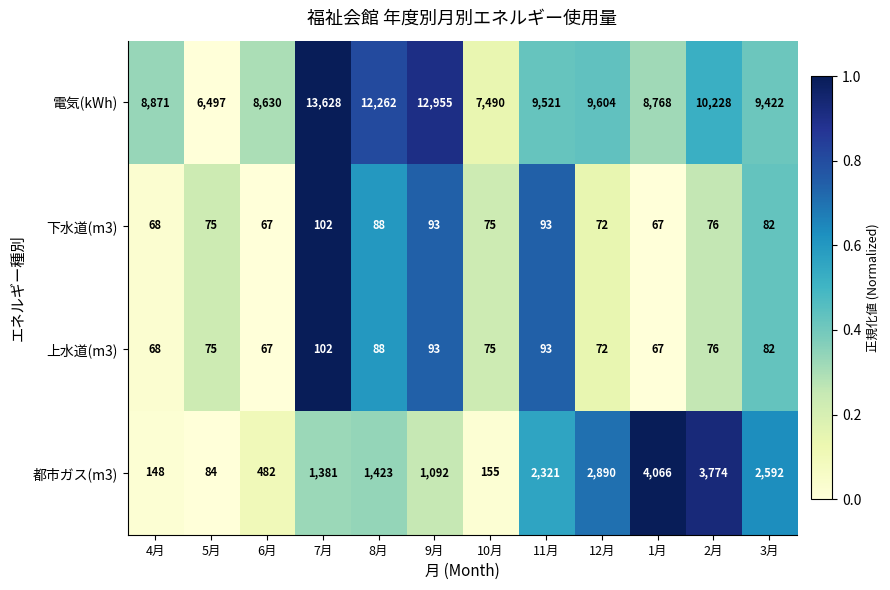

Between 11月 and 3月, which series saw the biggest shift?

都市ガス(m3)